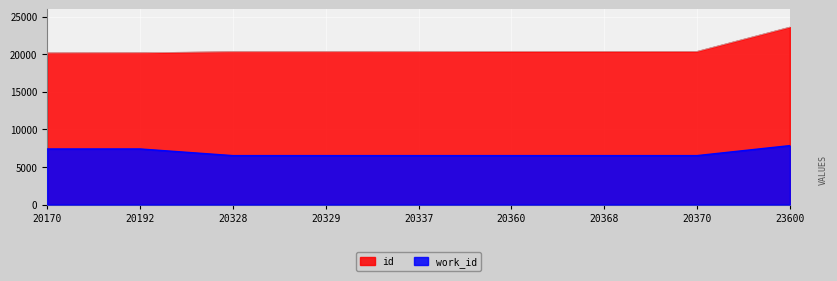

What is the value of the work_id point at the 6th from the left?

6506